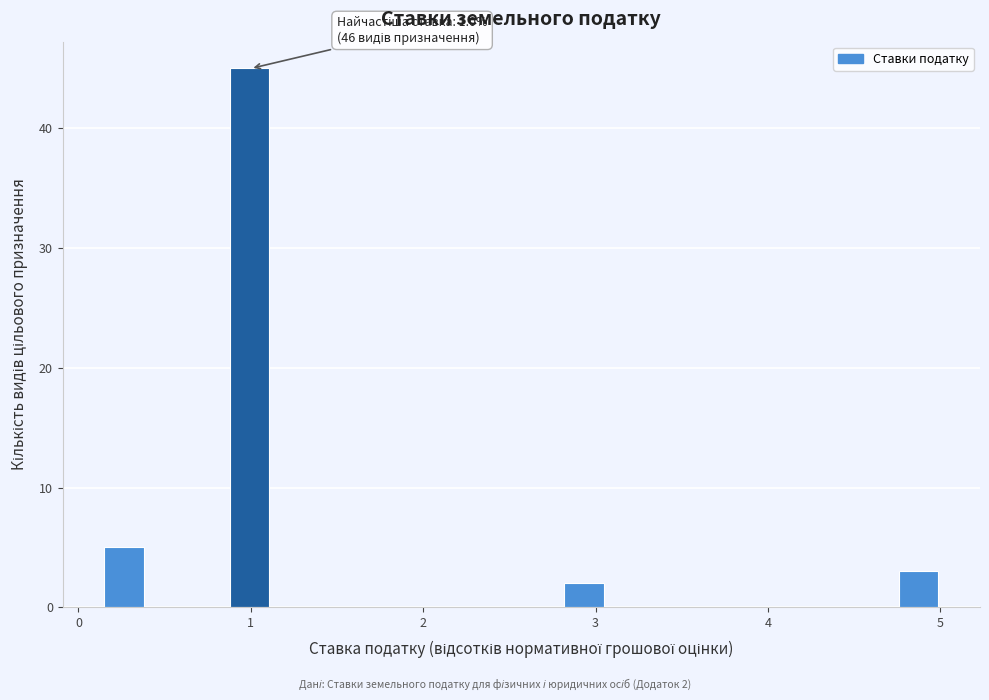

Read against the x-axis, roughly where is the centre of the tallest bar?

1.0